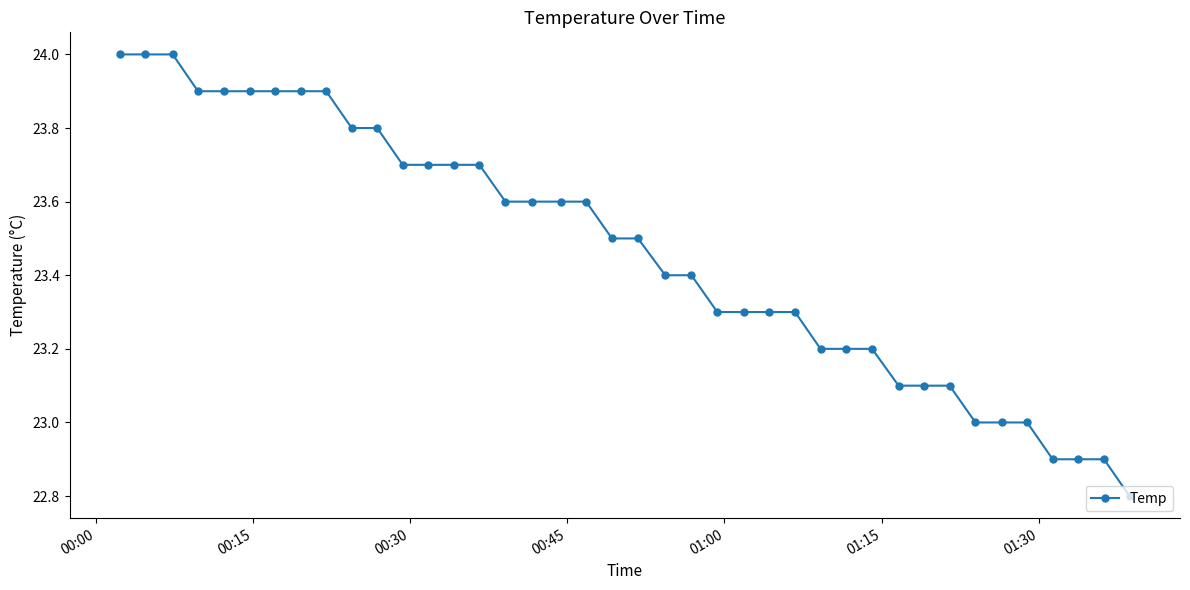

What is the value of the 36th point from the left?

23.0